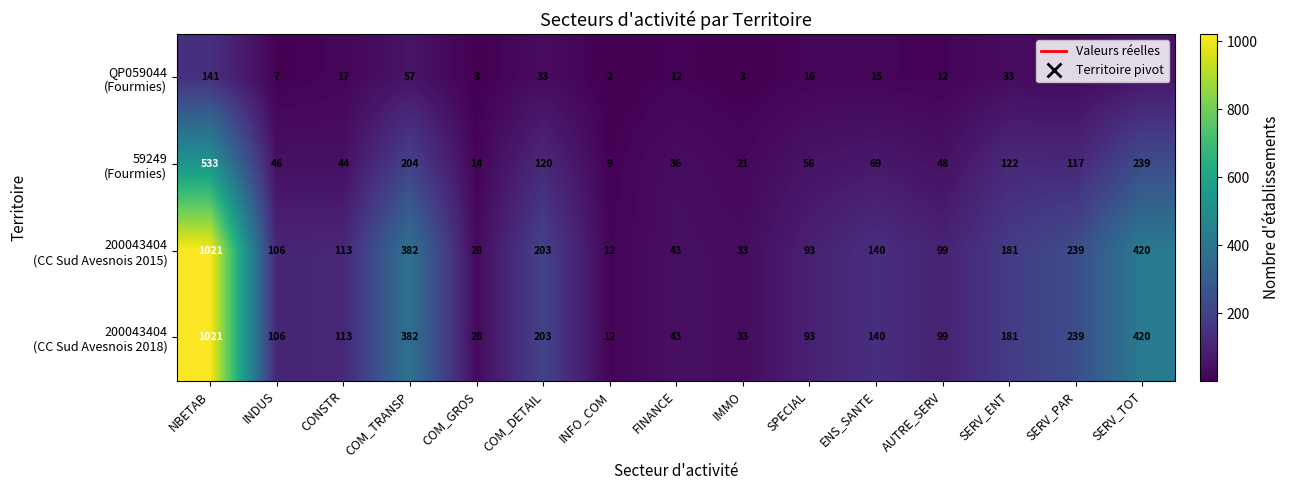

What is the spread (max minus min) of values at COM_TRANSP?

325